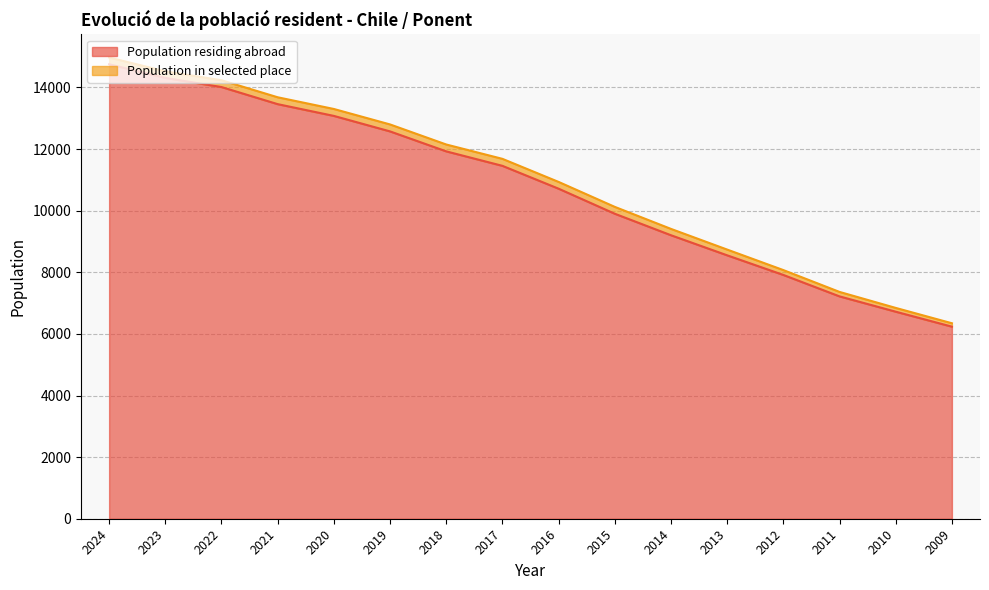

The value at 2013 is 13381. True or false?

False